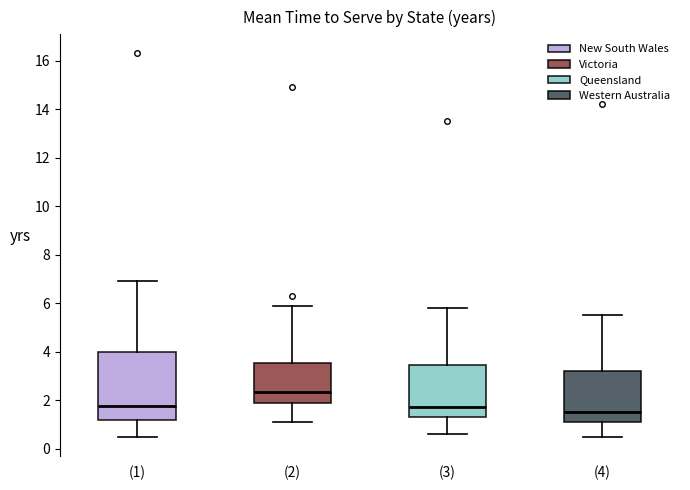

Which box's median line is the lowest?

(4)